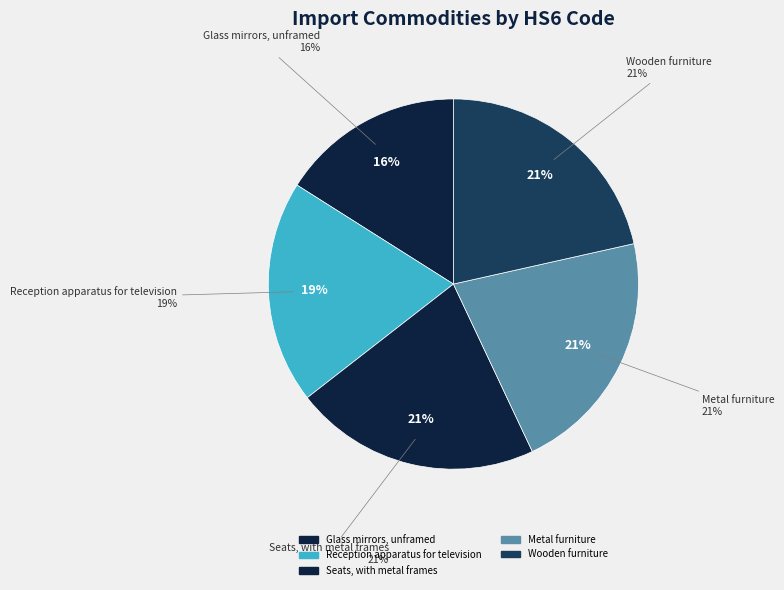

To the nearest percent, what is the difference between the Seats, with metal frames and Reception apparatus for television slice percentages?

2%